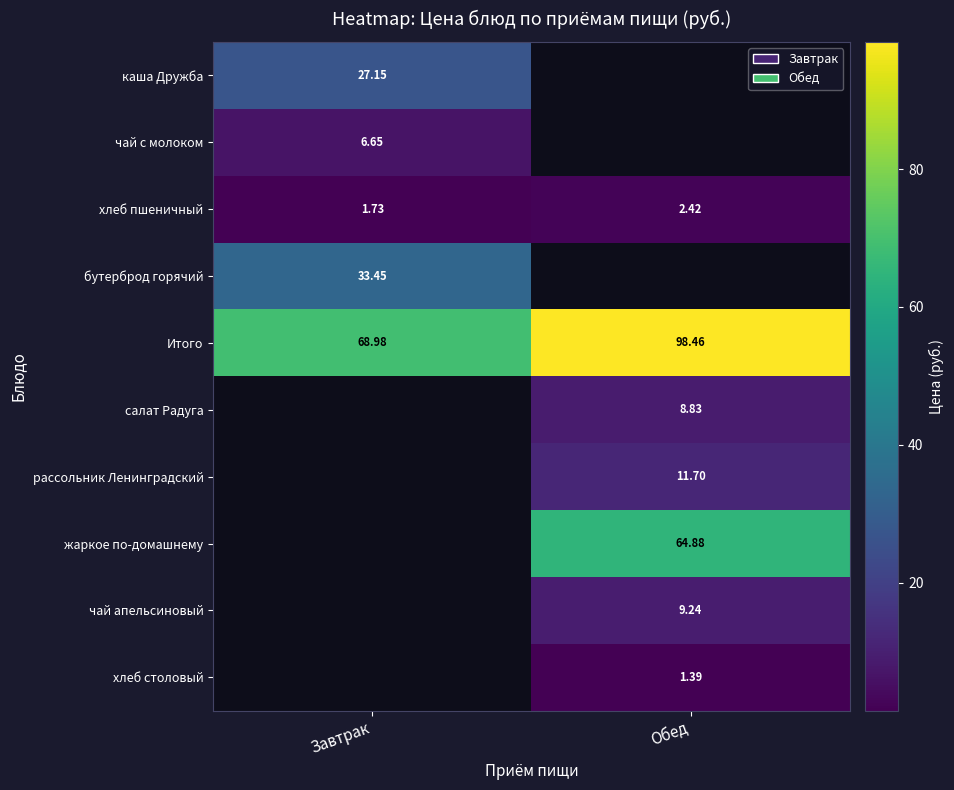

Rank the categories by Итого value from lowest to highest.

Завтрак, Обед